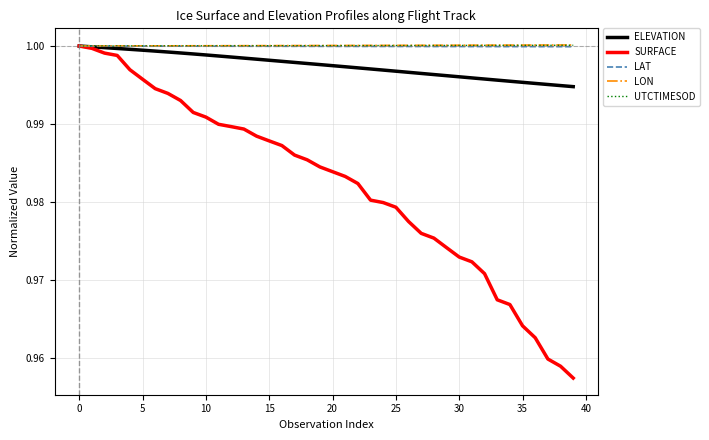

How many lines are shown in the chart?

5